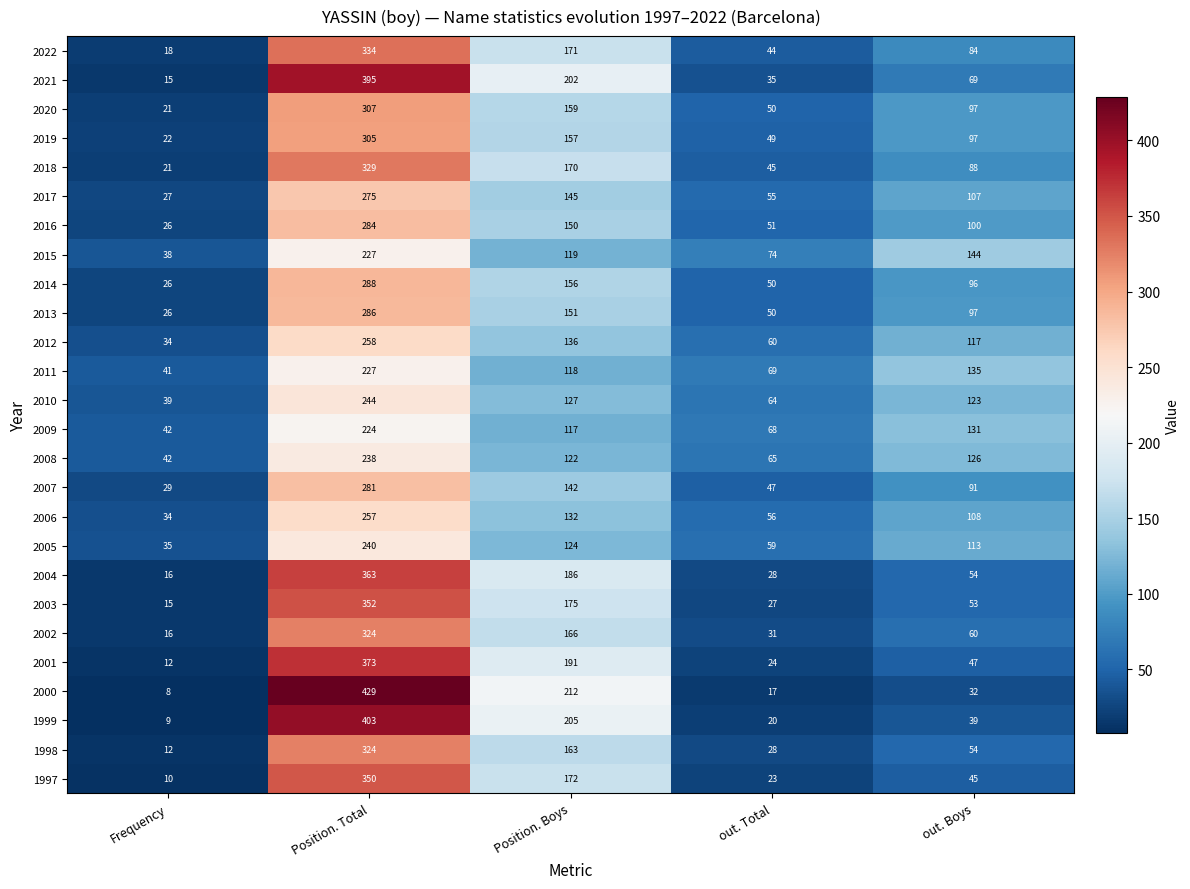

Which series has the widest spread of values?

2000